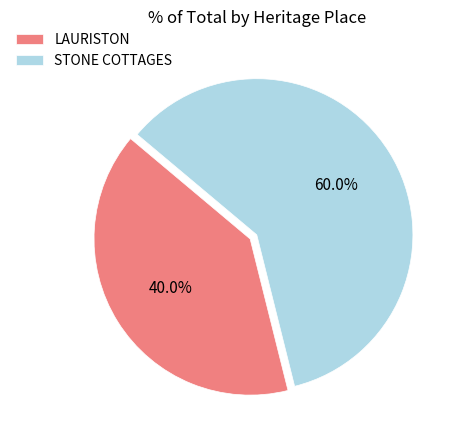

How many segments does this pie chart have?

2